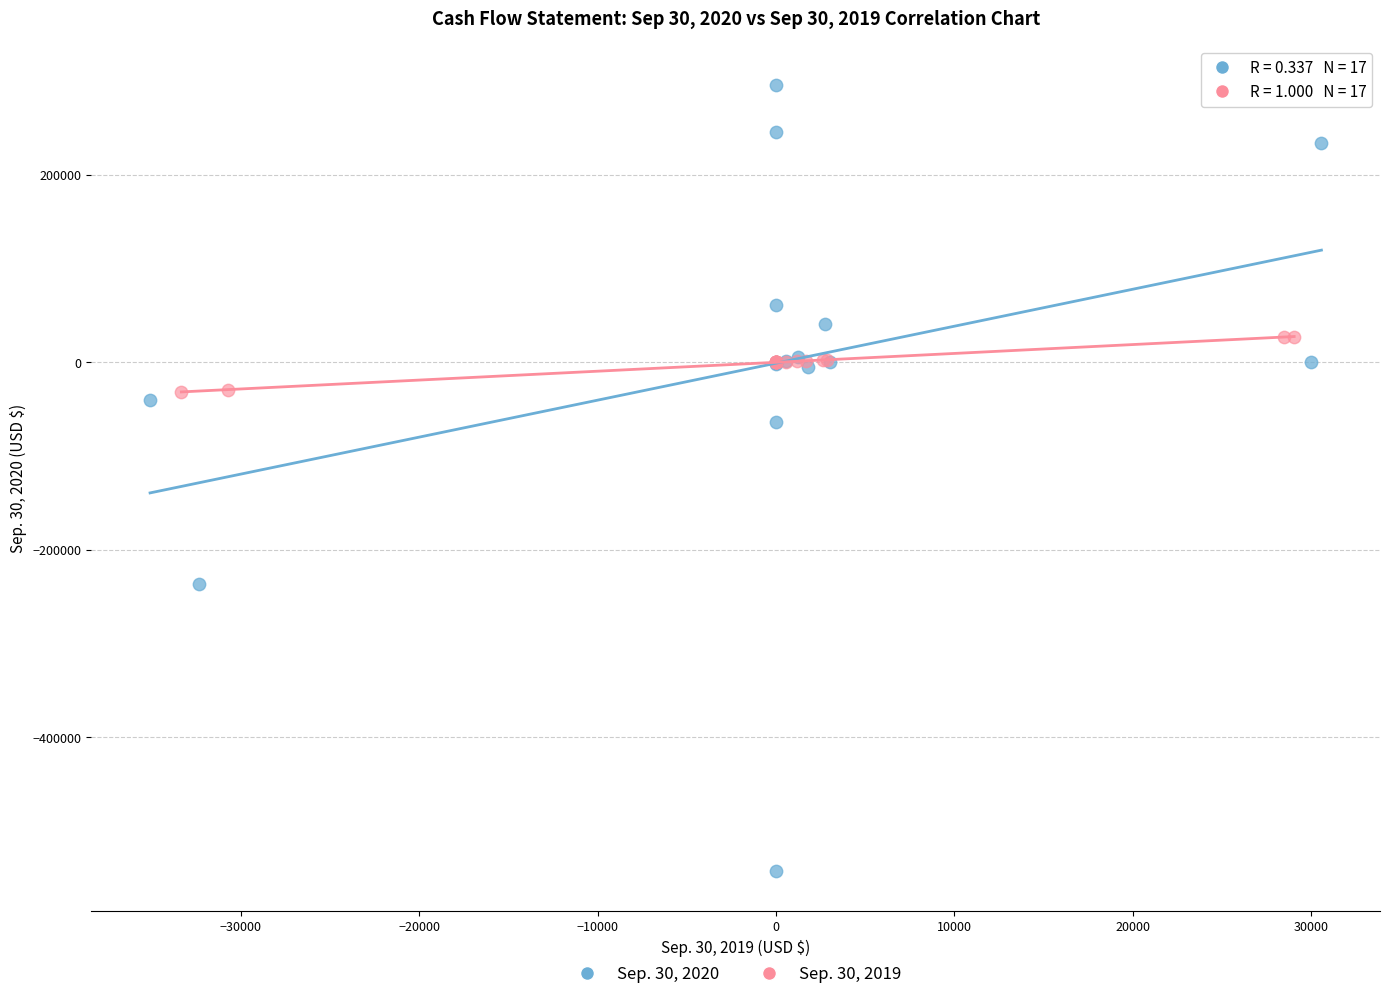

Which series reaches the maximum Y coordinate?

Sep. 30, 2020